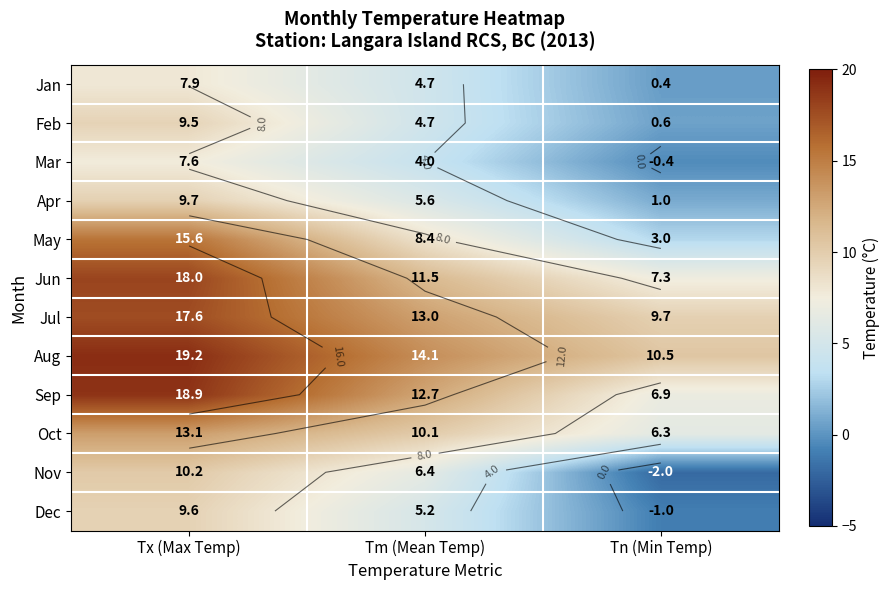

What is the sum of the Jan values at Tn (Min Temp) and Tx (Max Temp)?

8.3